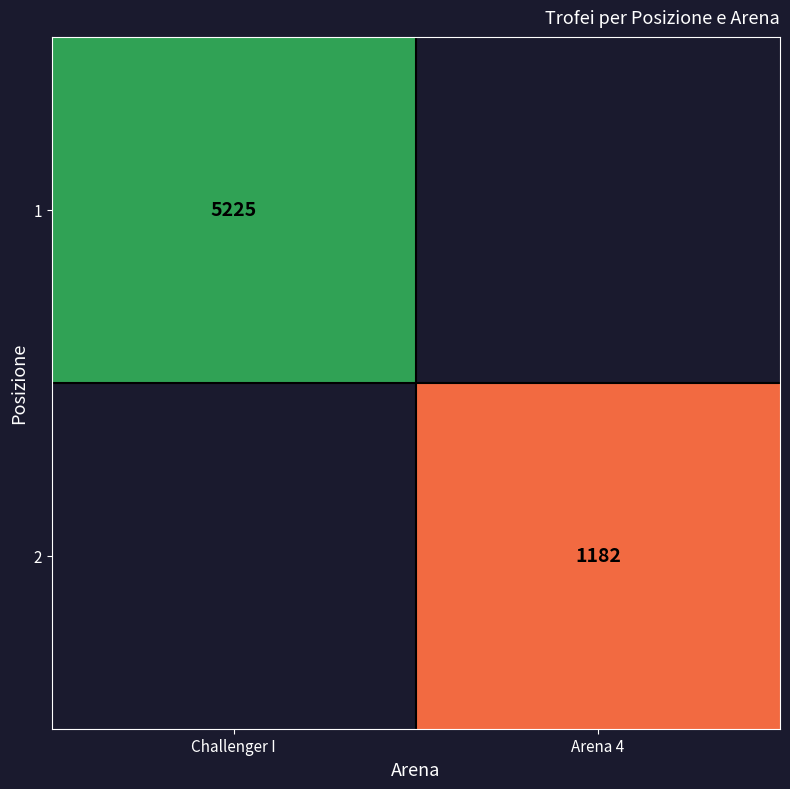

True or false: 2 has a value of 1182 at Arena 4.

True